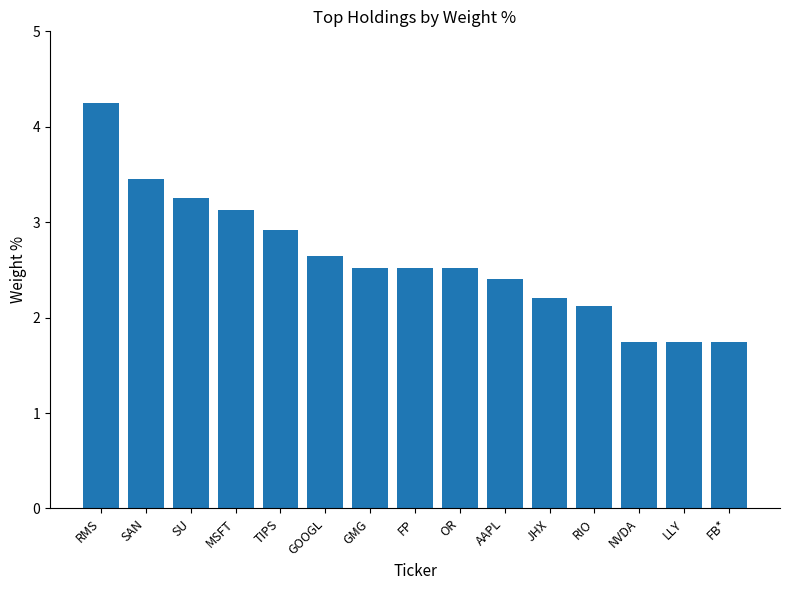

Count the number of categories in the chart.

15